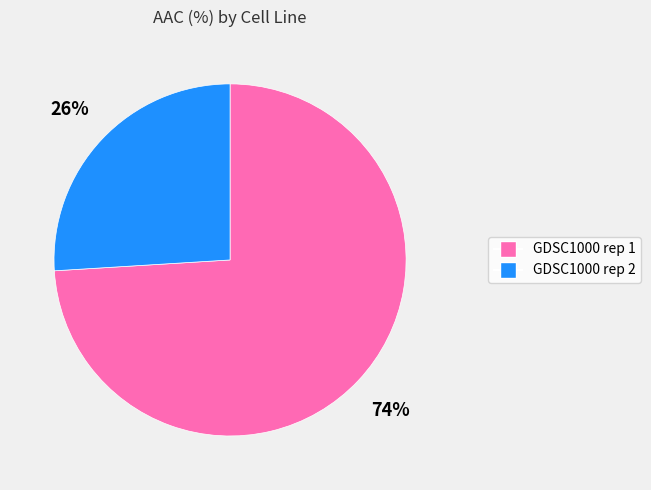

To the nearest percent, what percentage of the pie is GDSC1000 rep 2?

26%